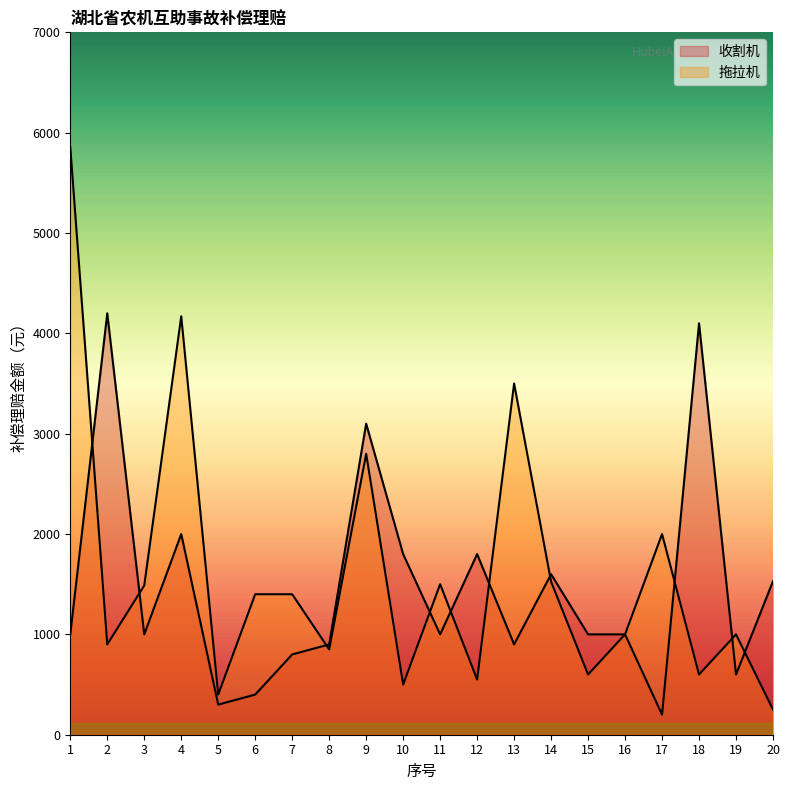

What is the sum of all 收割机 values?

29230